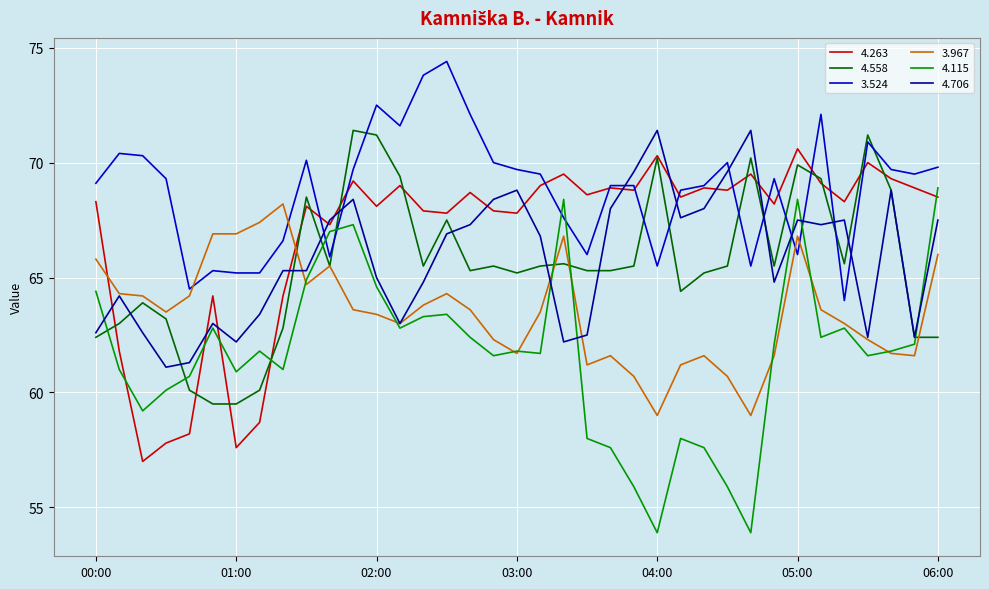

How many lines are shown in the chart?

6